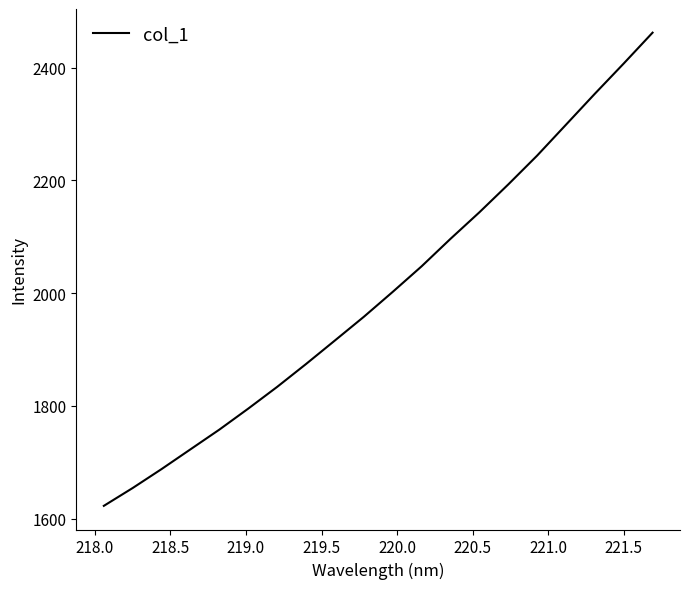

What is the smallest value displayed?

1622.7